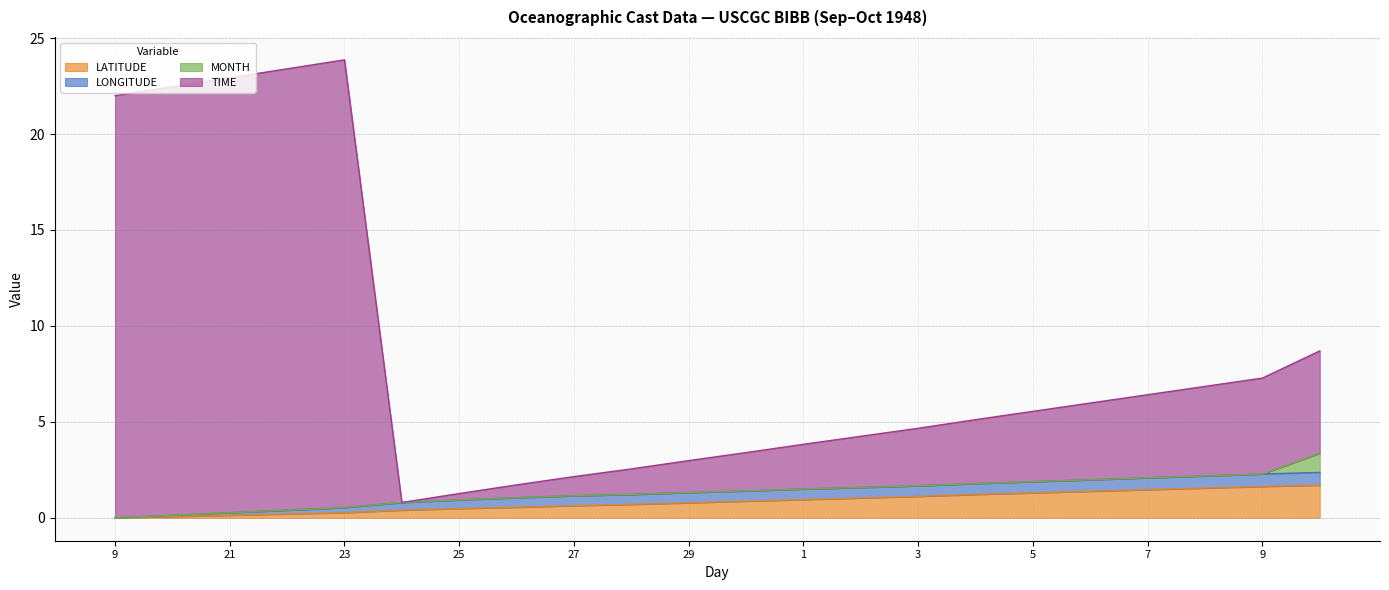

How many data points in TIME are less than 5?

10